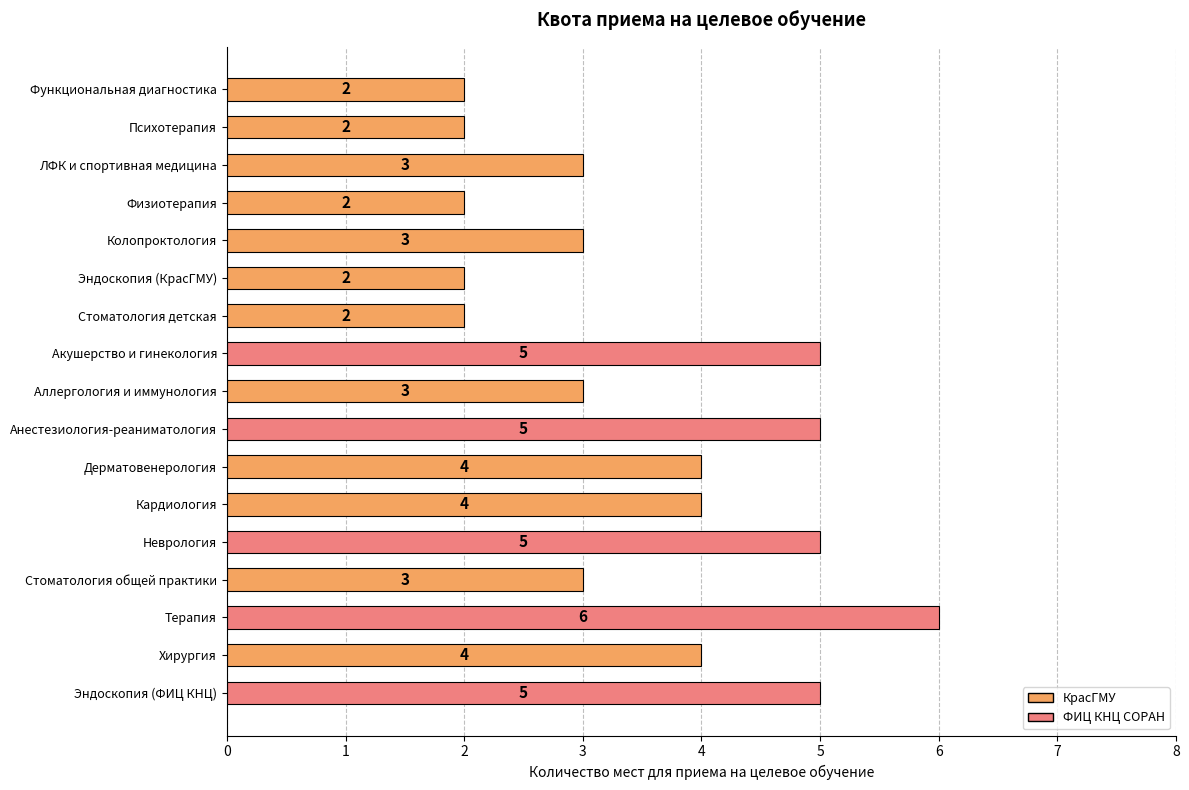

Reading top to bottom, list all the values displayed in this chart.

2	2	3	2	3	2	2	5	3	5	4	4	5	3	6	4	5